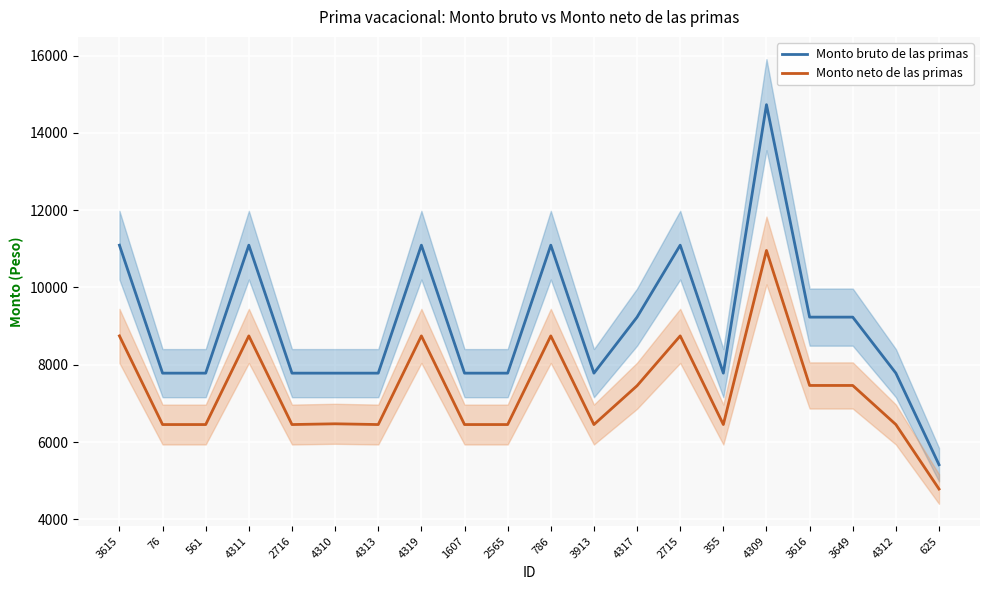

True or false: Monto bruto de las primas and Monto neto de las primas cross at least once.

False